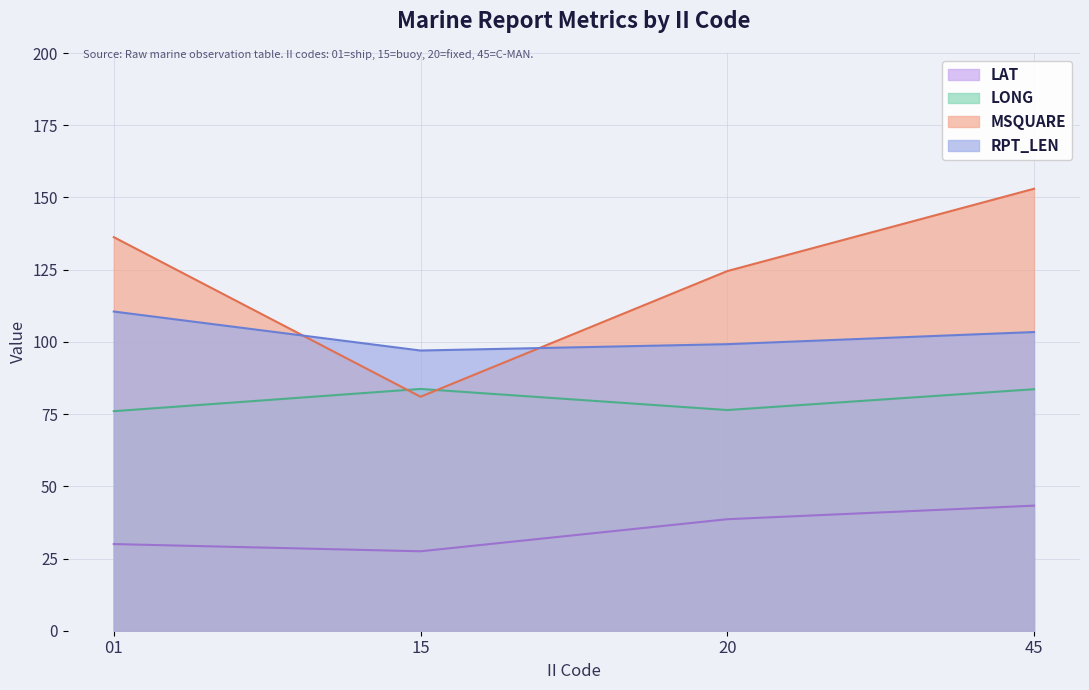

What are all the series names shown in the legend?

LAT, LONG, MSQUARE, RPT_LEN